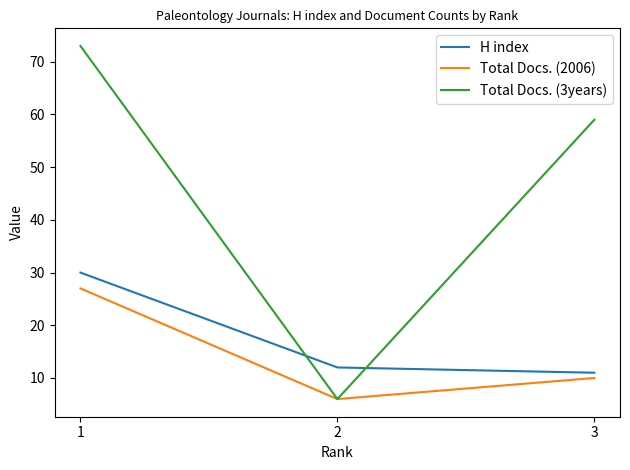

What is the difference between the highest and lowest values at 3?

49